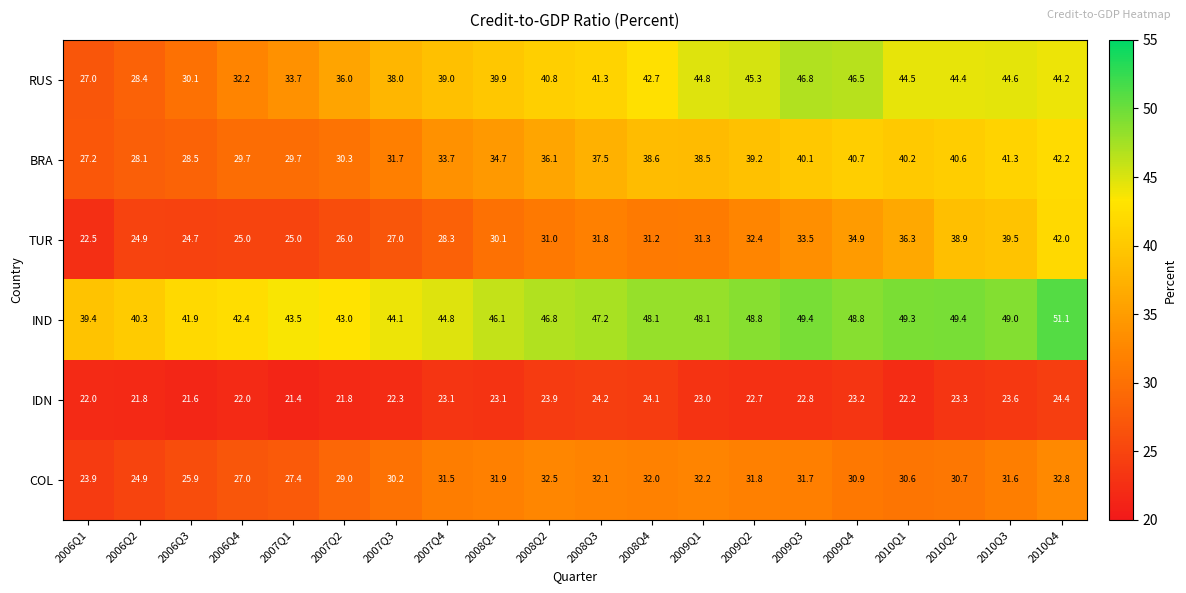

At which category is the sum across all series the highest?

2010Q4